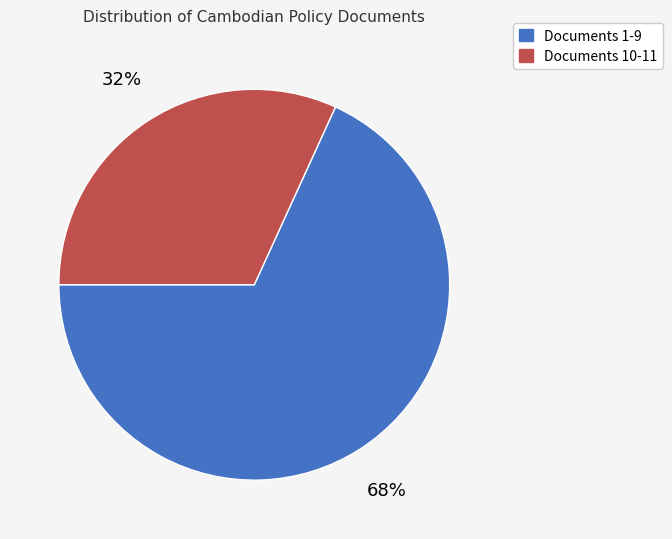

How many segments does this pie chart have?

2